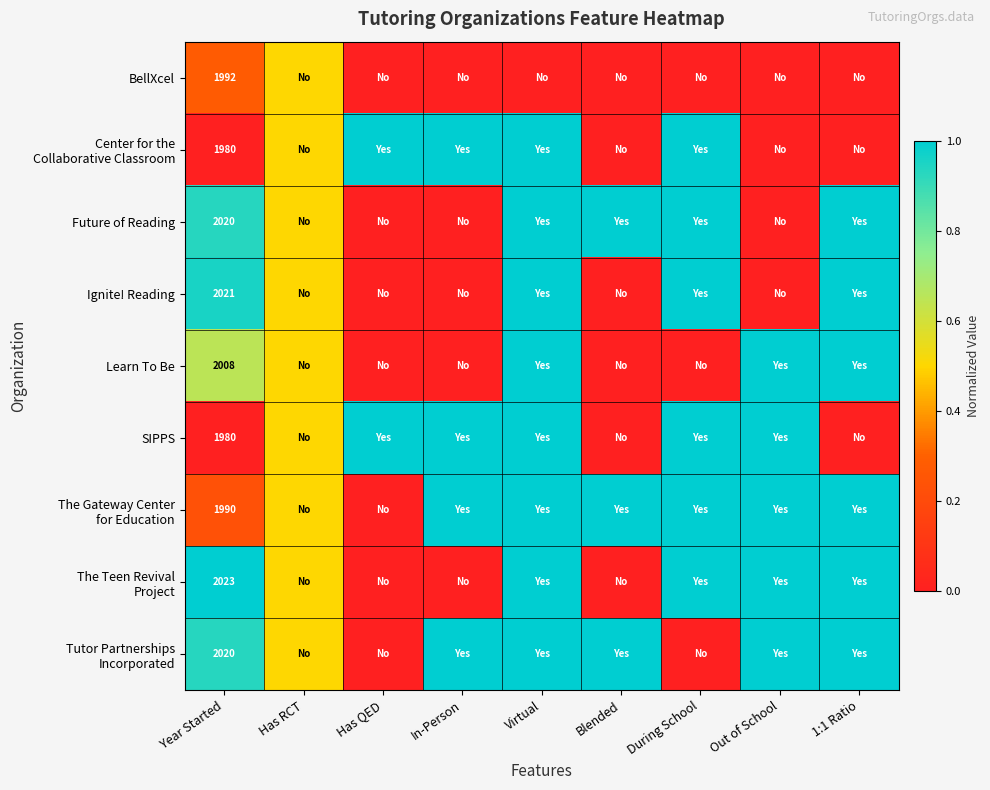

The Future of Reading series shows 550.5 at Year Started. True or false?

False